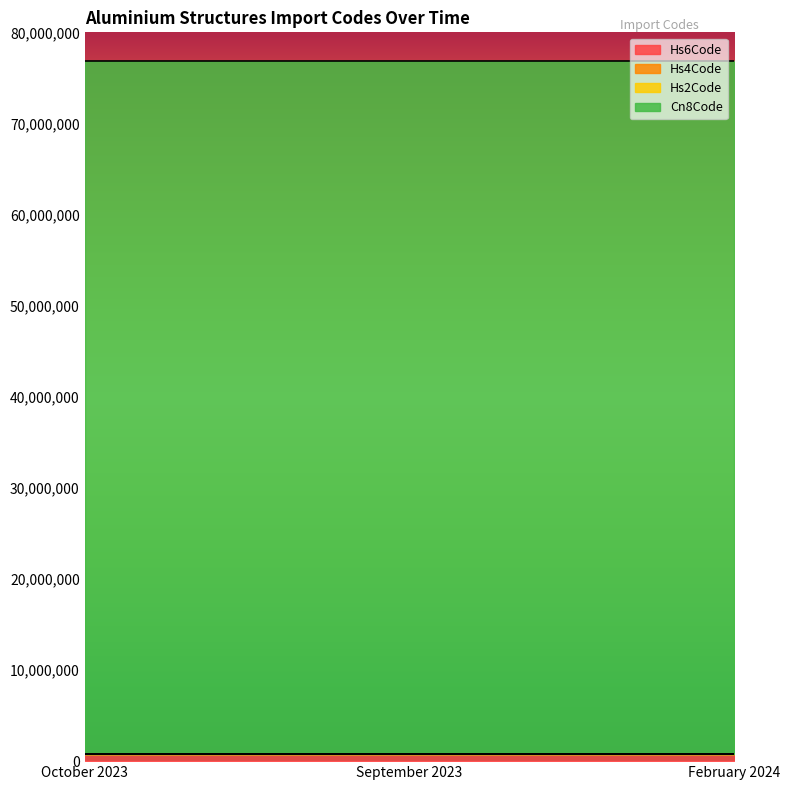

What is the label of the 3rd point from the left?

February 2024